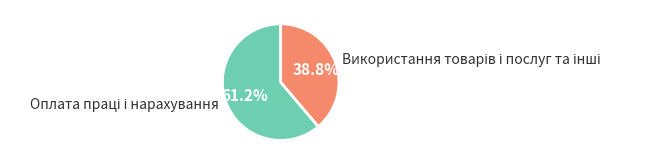

Is there any slice that represents more than half of the pie?

Yes